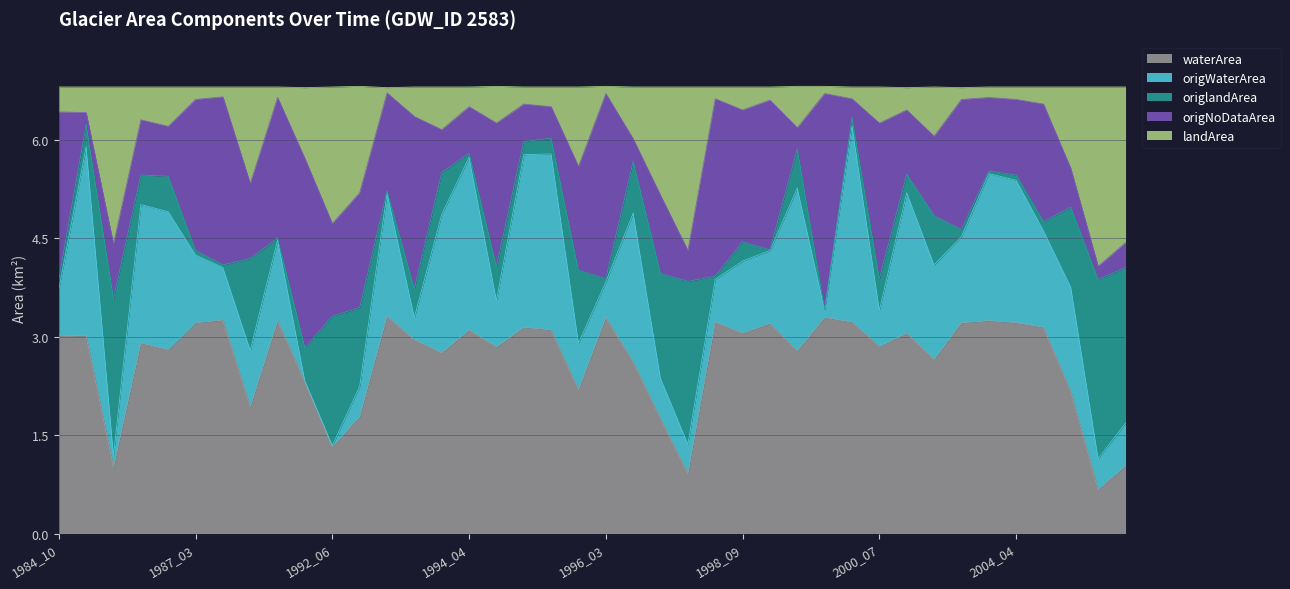

At which category does the chart reach its minimum across all series?

2005_08